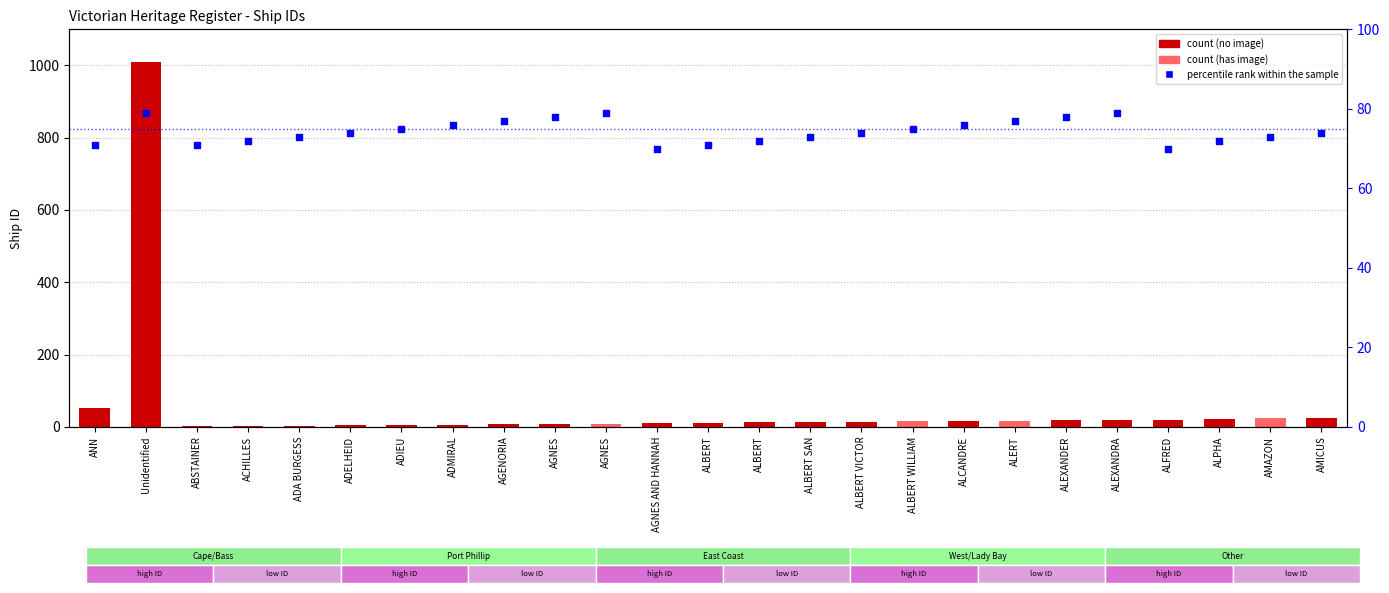

Which series contains the lowest Y value?

ID